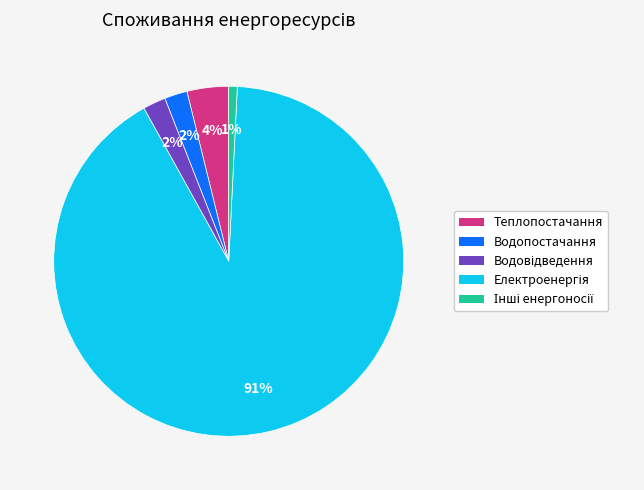

To the nearest percent, what is the average slice percentage?

20%